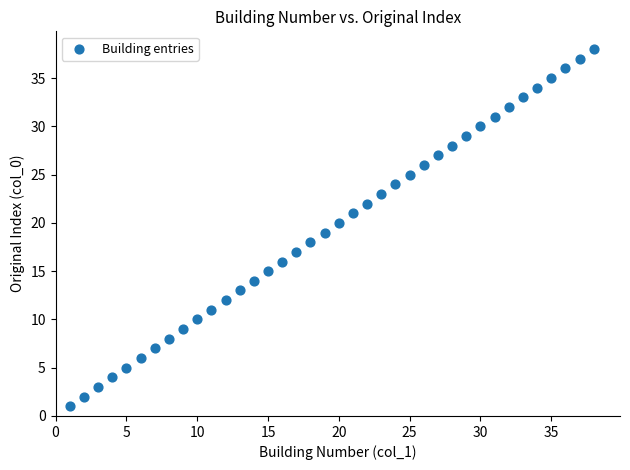

What is the range of X values (max minus min)?

37